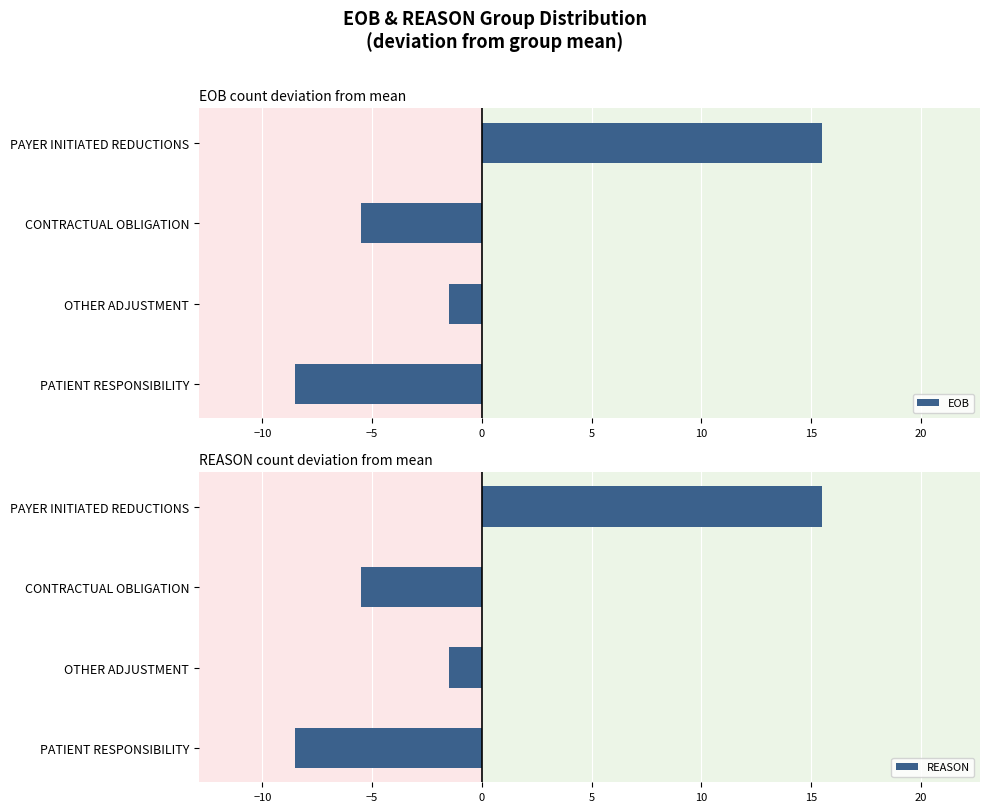

What is the minimum value shown in the chart?

-8.5